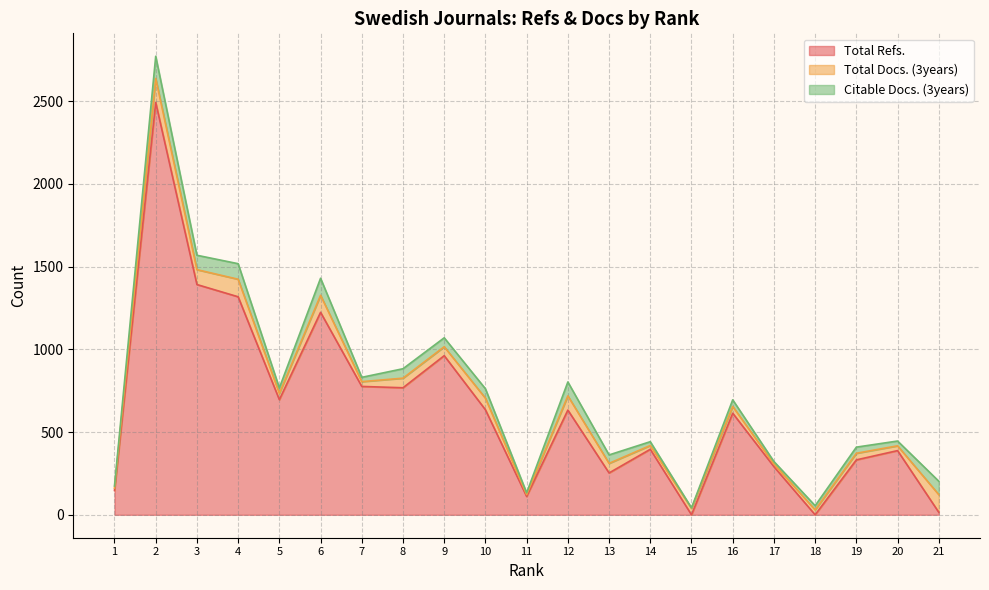

Between 2 and 6, which series saw the biggest shift?

Total Refs.